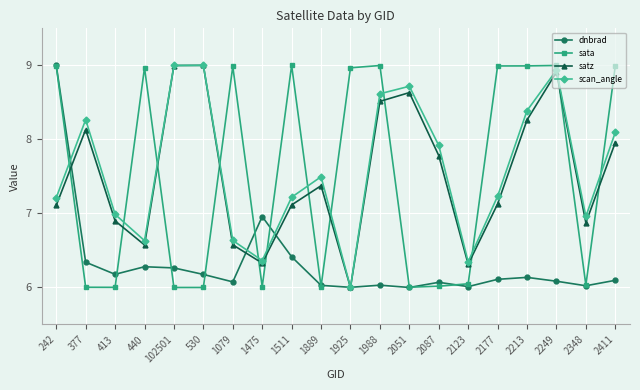

What is the difference between the highest and lowest values at 2411?

2.9